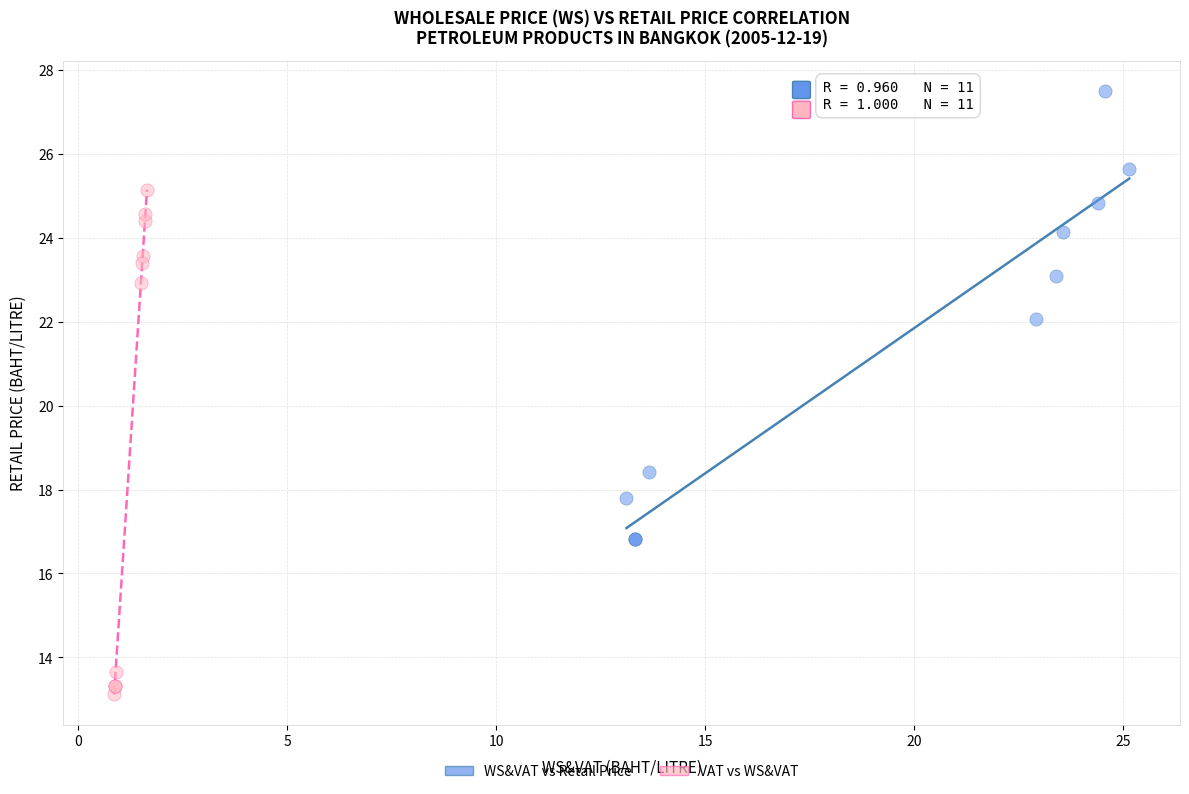

Which series reaches the maximum Y coordinate?

WS&VAT vs Retail Price